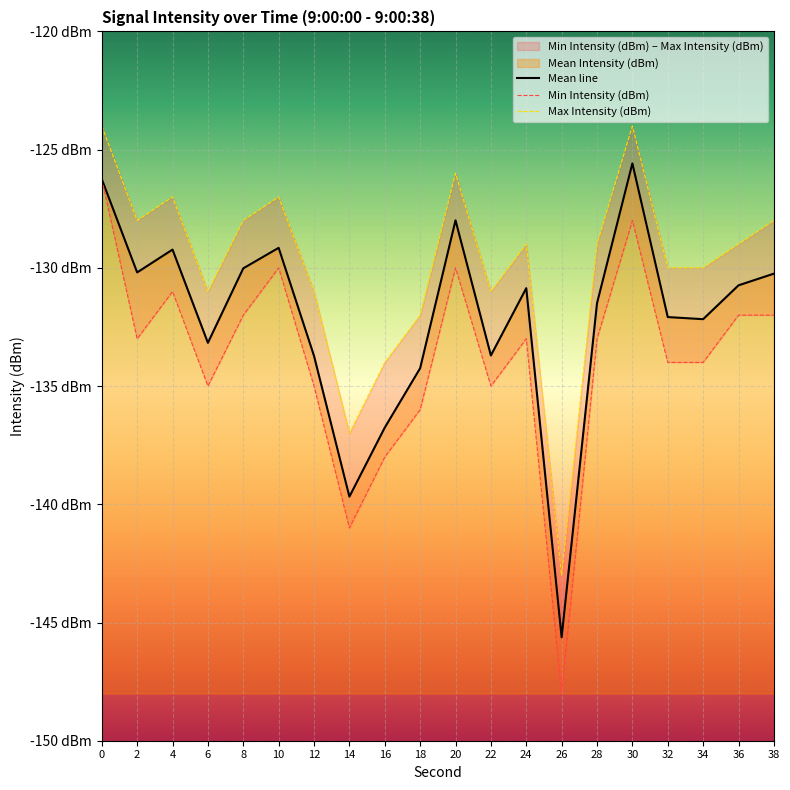

What is the difference between the second highest and minimum values in the Min Intensity (dBm) series?

20.0